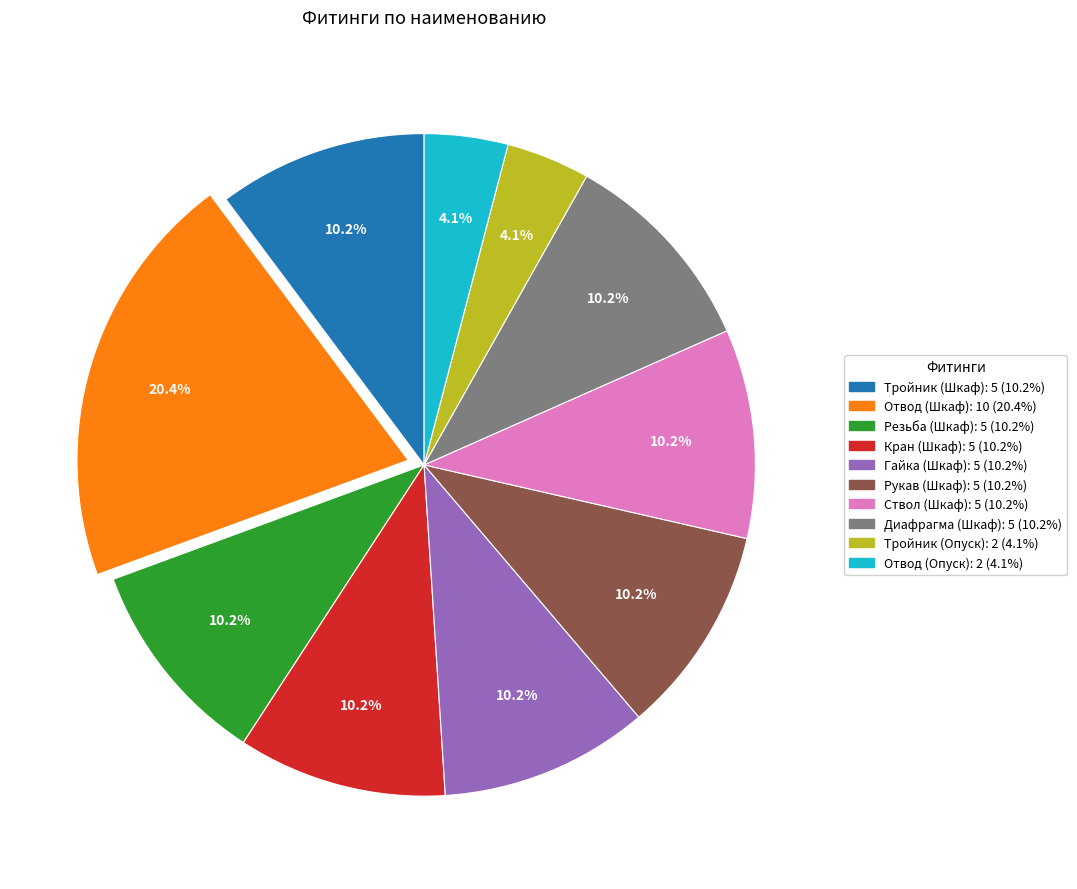

True or false: Тройник (Опуск) accounts for 11% of the total.

False